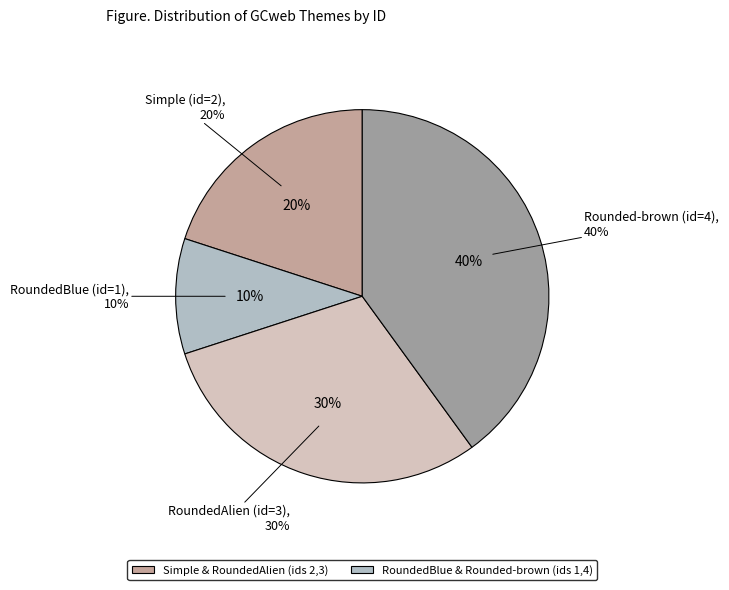

Which slice is the largest?

Rounded-brown (id=4)